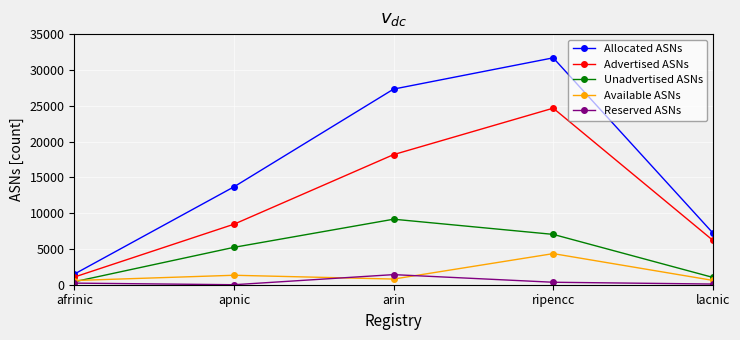

At which category is the sum across all series the highest?

ripencc